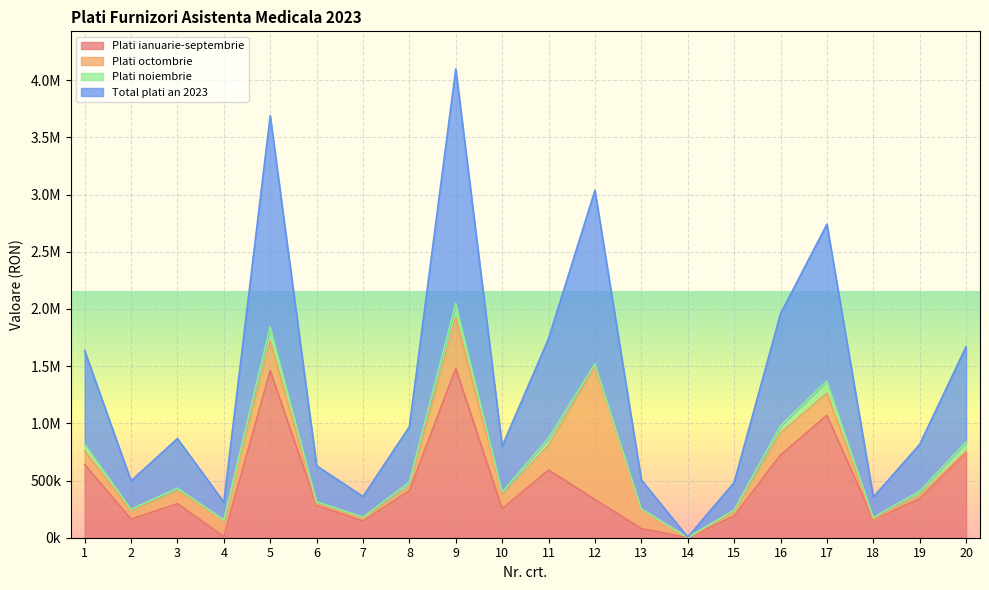

What is the sum of all Total plati an 2023 values?

13583268.7